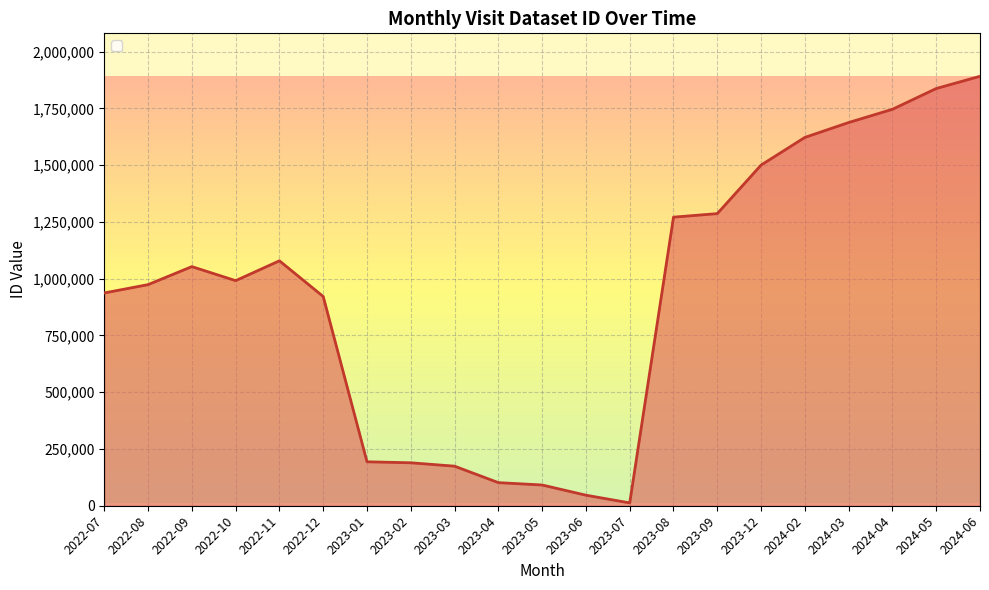

Which label corresponds to the smallest value in the chart?

2023-07